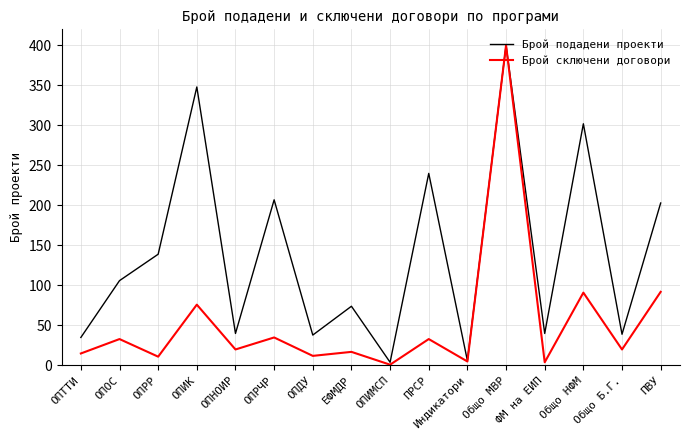

How many interior local valleys does the Брой подадени проекти series have?

6